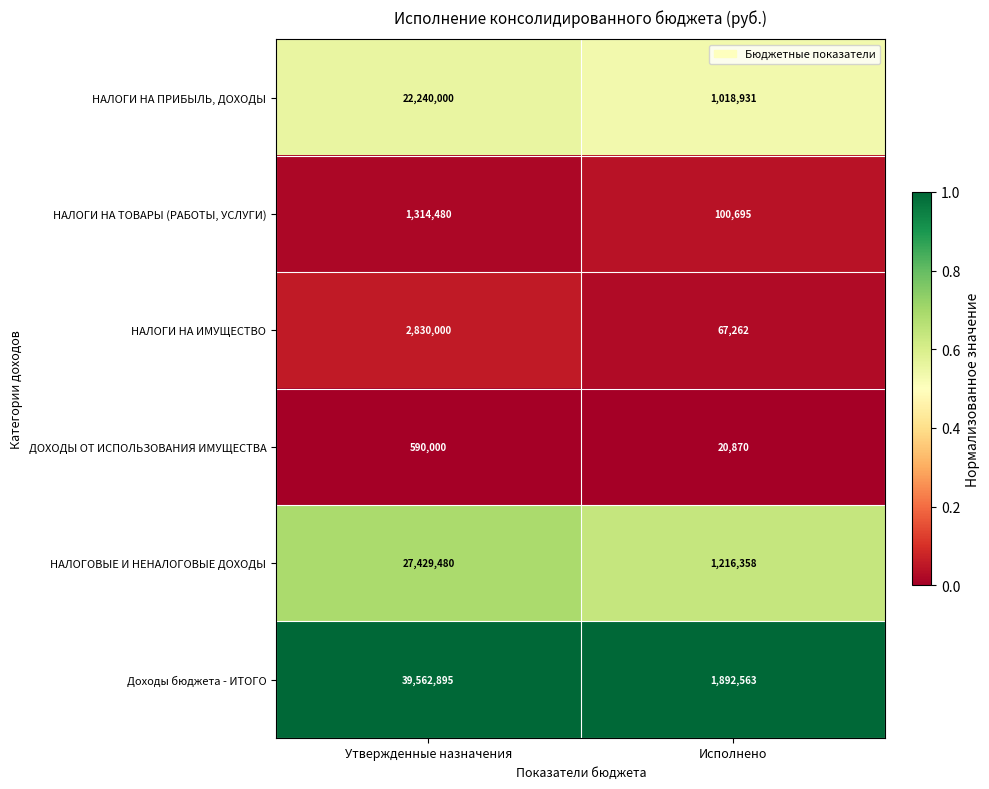

The value of НАЛОГИ НА ПРИБЫЛЬ, ДОХОДЫ at Утвержденные назначения is 38295059. True or false?

False